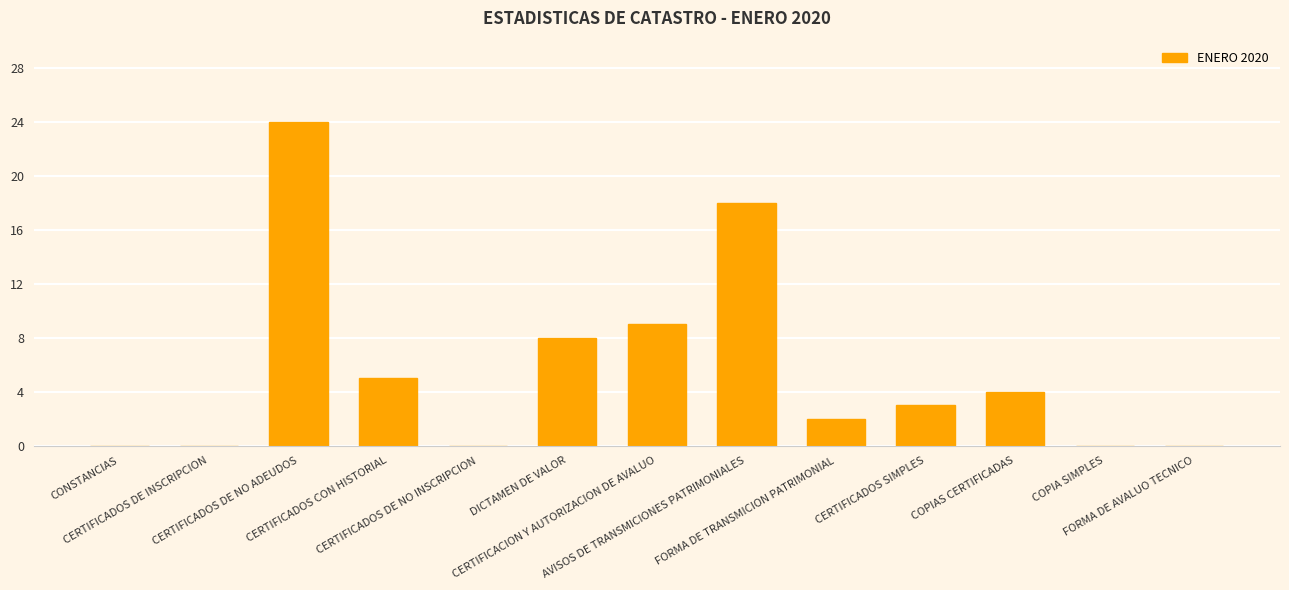

Count the number of categories in the chart.

13